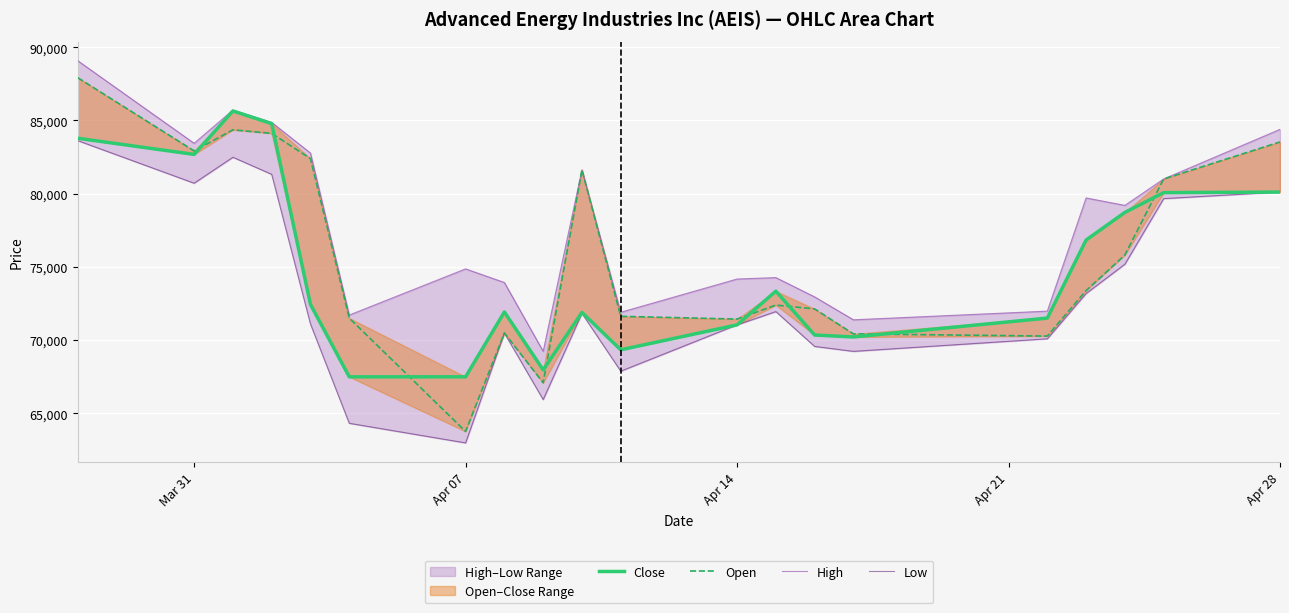

How many data points in Close are less than 72433?

10